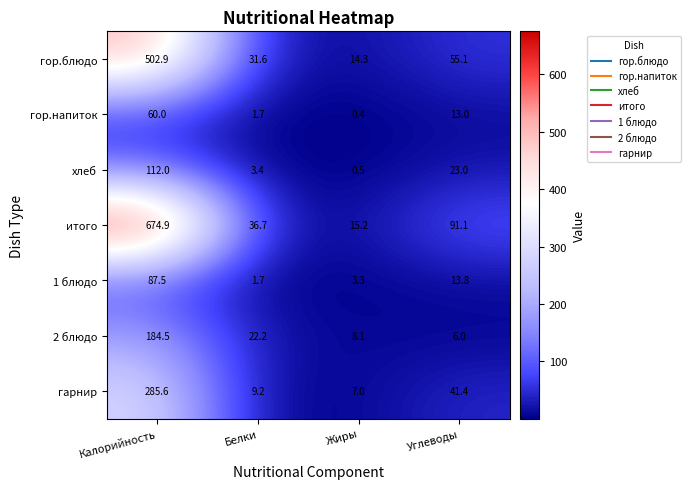

At which label does гор.напиток reach its minimum?

Жиры